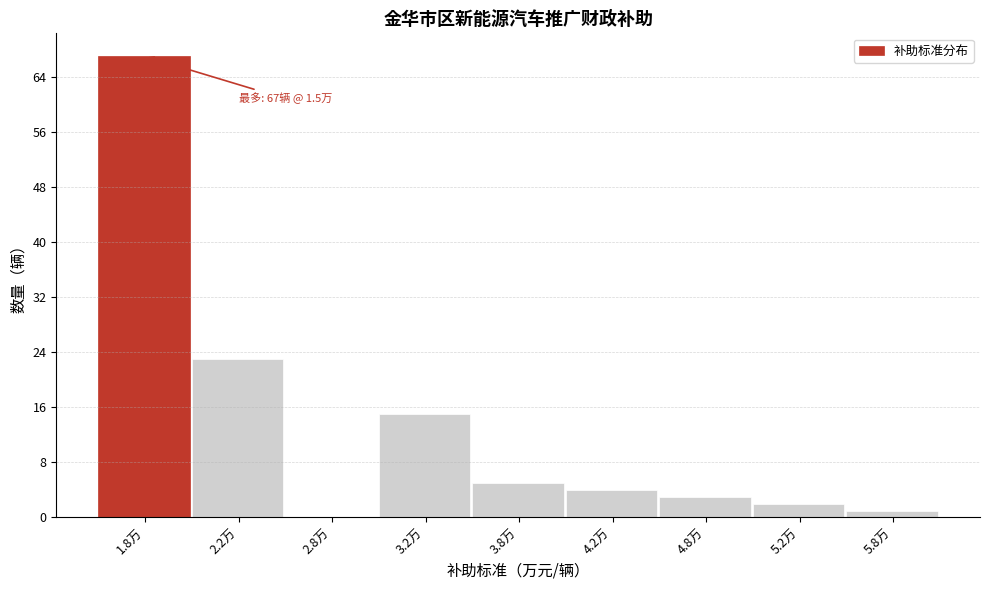

Reading right to left, what are all the values shown in this chart?

5.8万=1	5.2万=2	4.8万=3	4.2万=4	3.8万=5	3.2万=15	2.8万=0	2.2万=23	1.8万=67